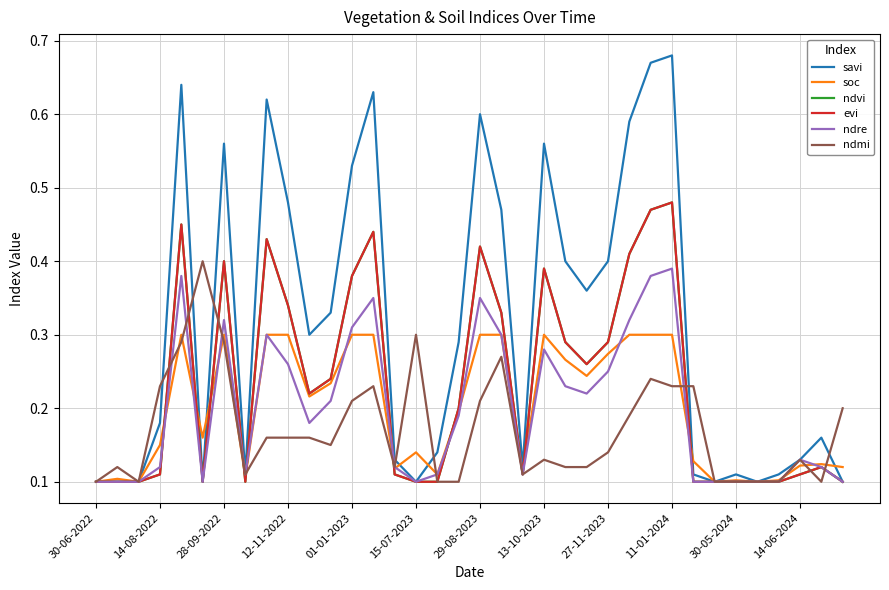

Does the chart have visible grid lines?

Yes